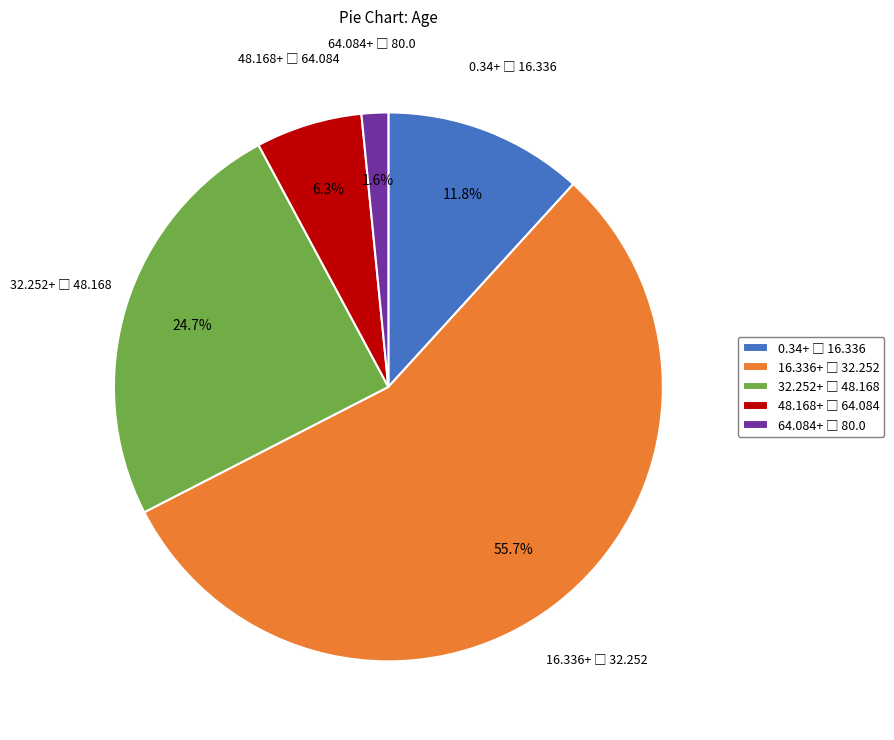

Count the number of slices in the pie.

5